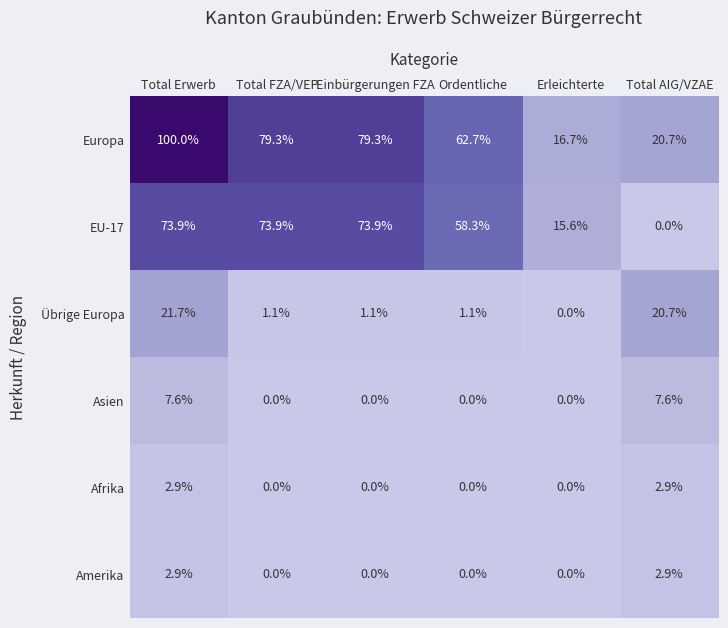

True or false: Übrige Europa has a value of 1.5 at Total FZA/VEP.

False